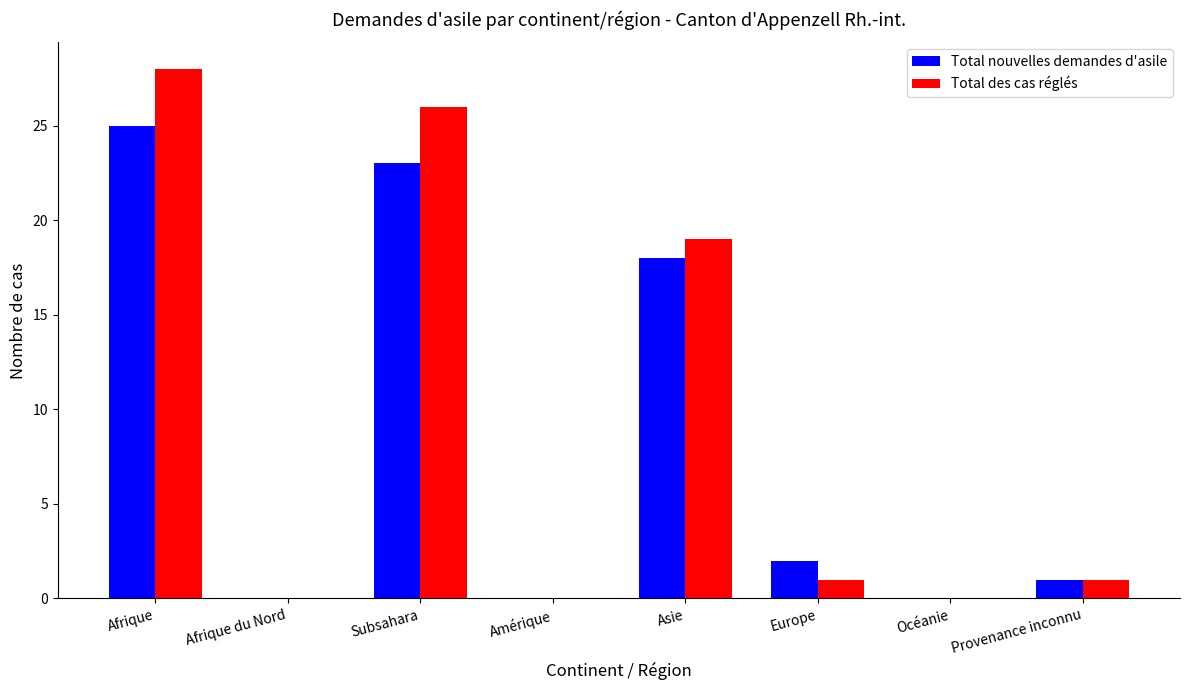

What is the sum of all Total nouvelles demandes d'asile values?

69